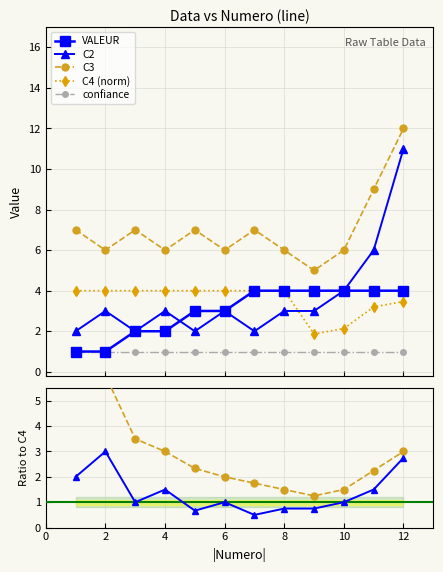

True or false: C2 and C3 cross at least once.

False